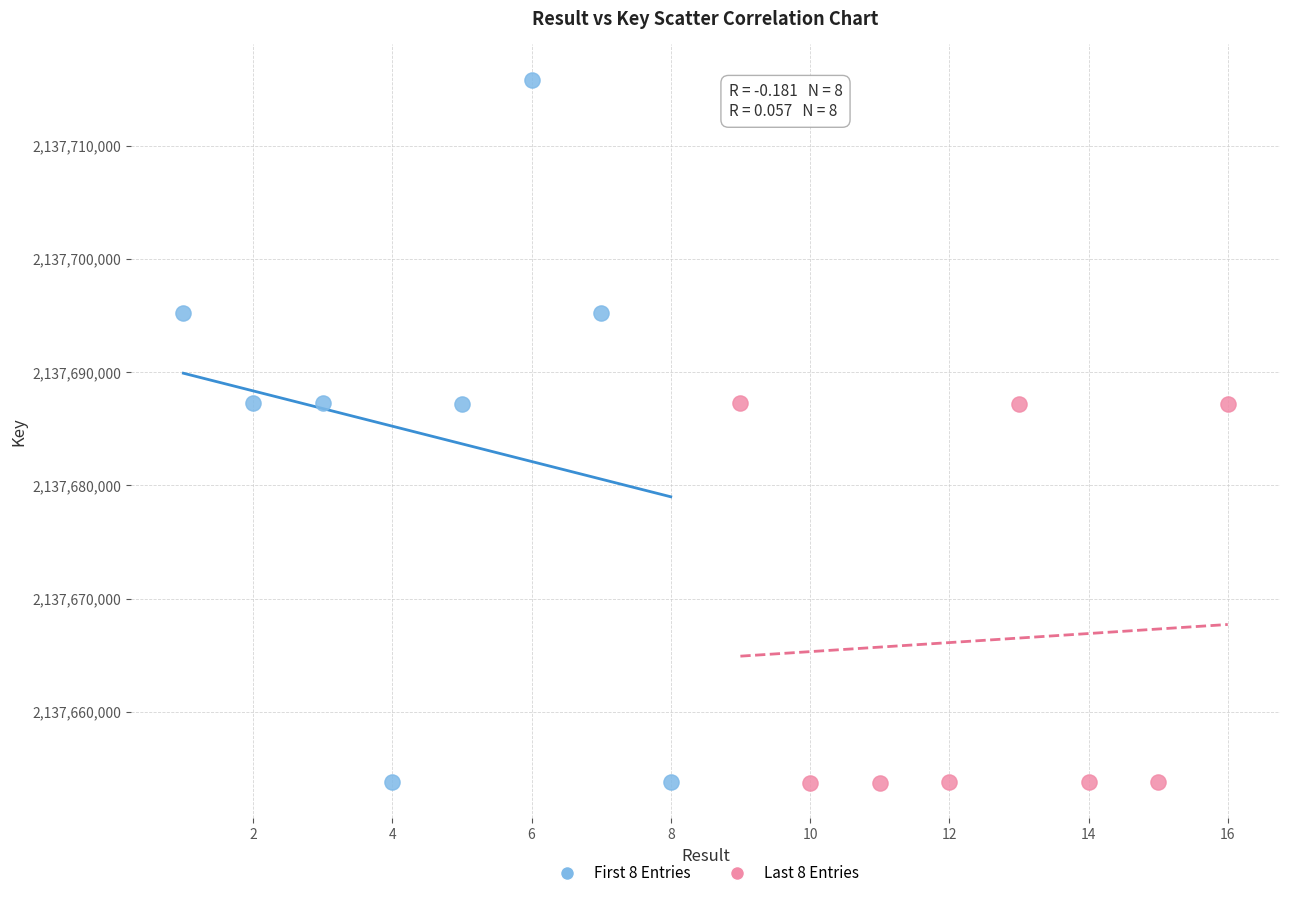

What are all the series names shown in the legend?

First 8 Entries, Last 8 Entries